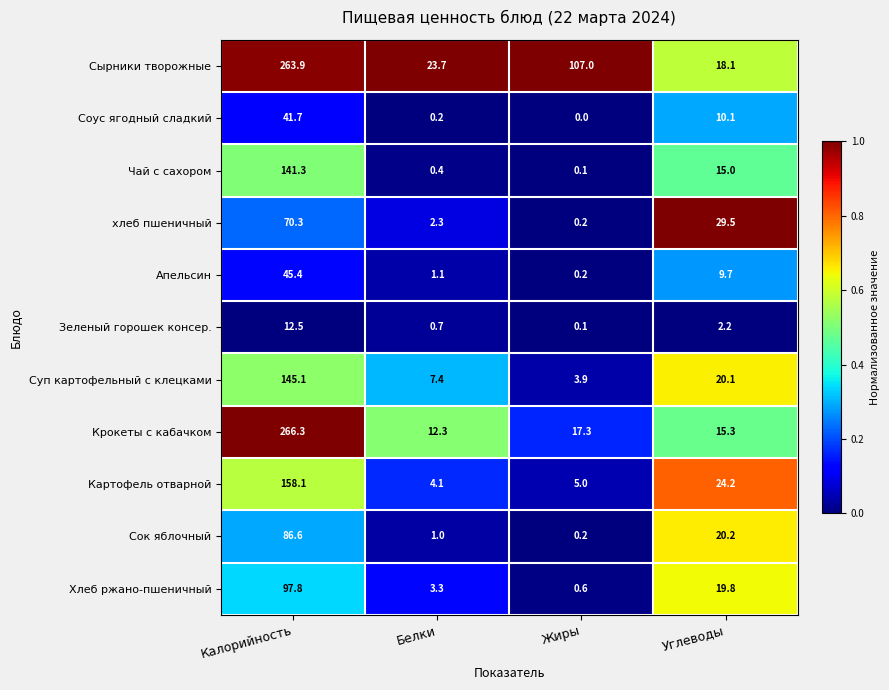

What is the greatest value displayed?

266.3